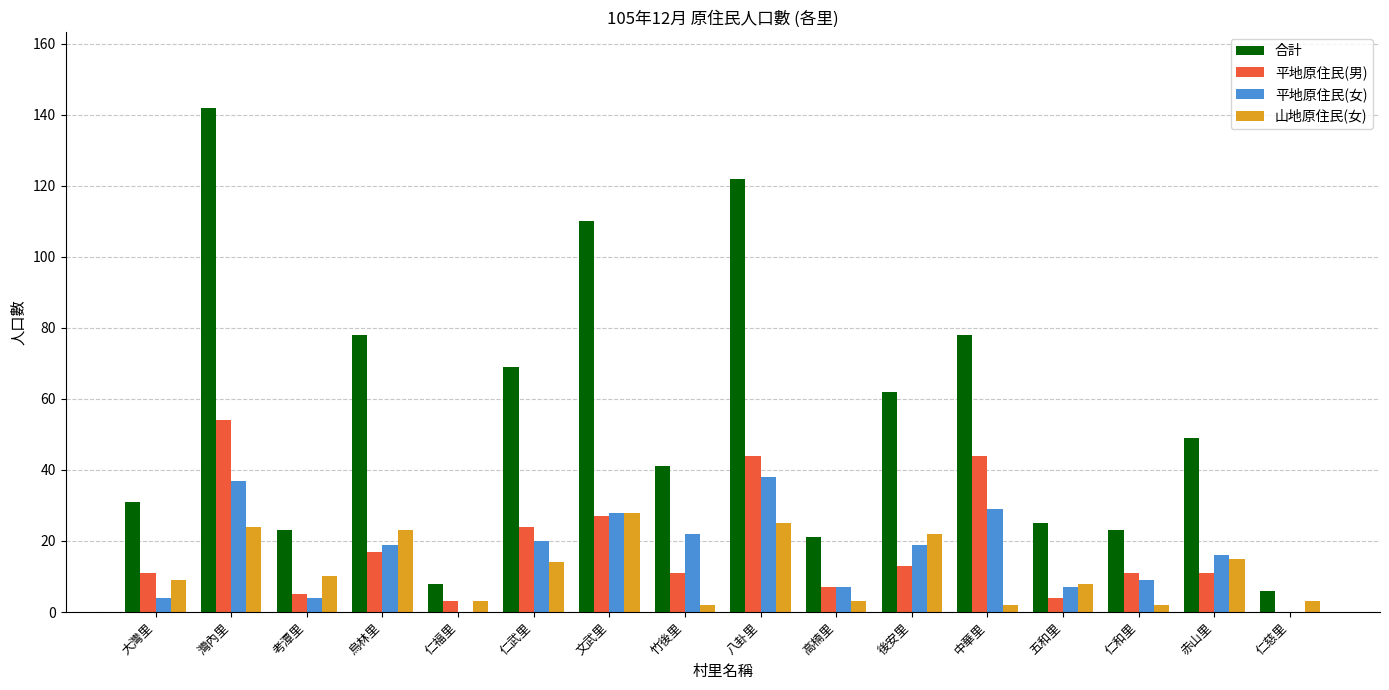

Which series has the widest spread of values?

合計